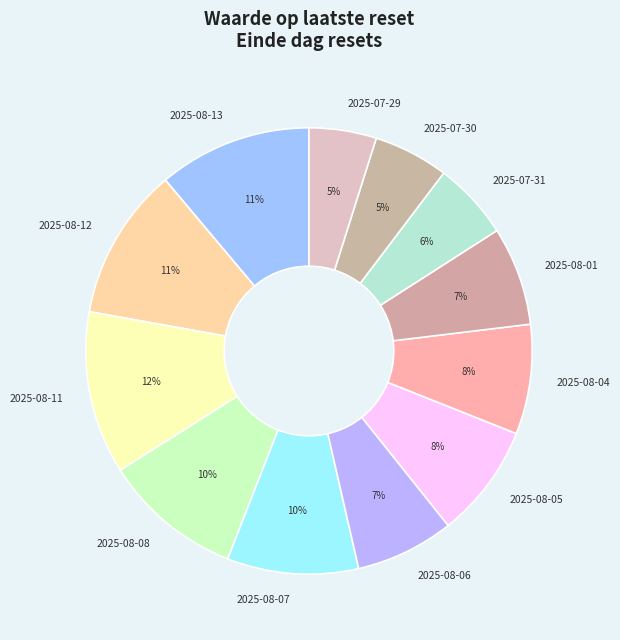

Which has a higher value, 2025-08-06 or 2025-08-08?

2025-08-08